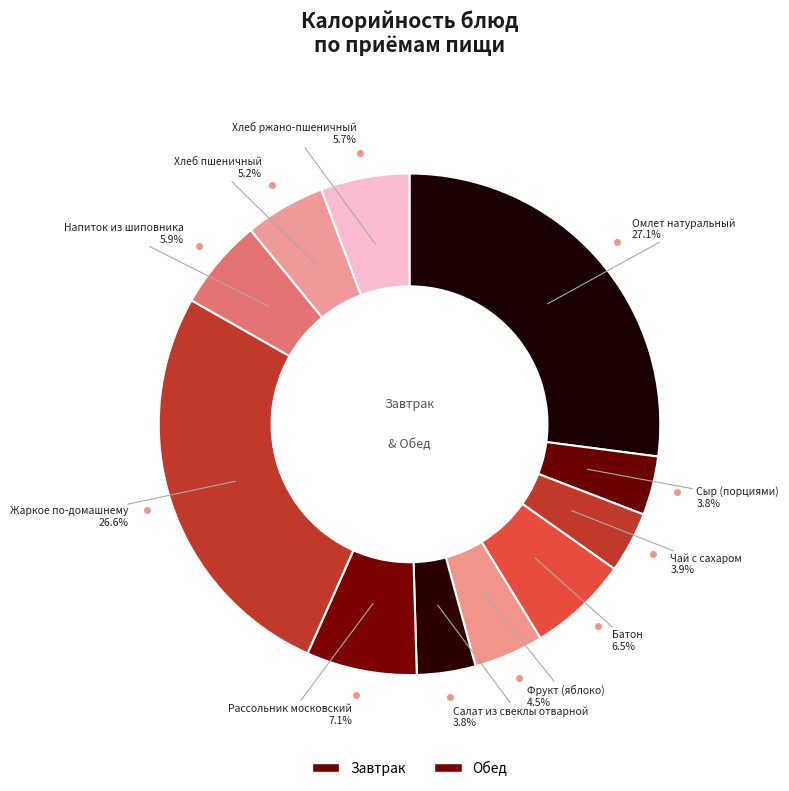

Rank the categories by value from highest to lowest.

Омлет натуральный, Жаркое по-домашнему, Рассольник московский, Батон, Напиток из шиповника, Хлеб ржано-пшеничный, Хлеб пшеничный, Фрукт (яблоко), Чай с сахаром, Сыр (порциями), Салат из свеклы отварной